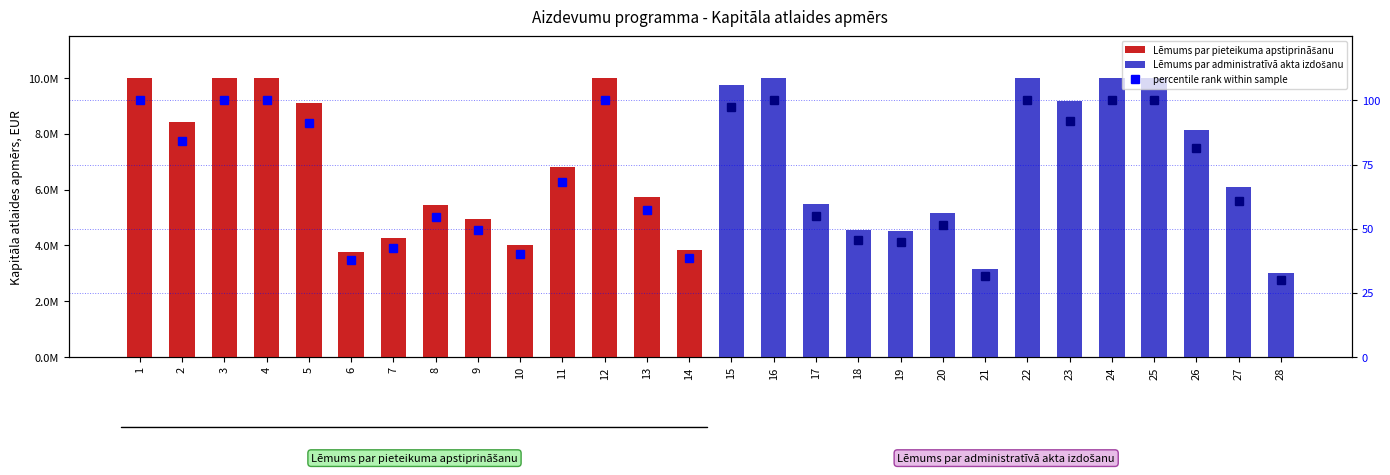

What is the average value of the percentile rank (approval) series?

68.8